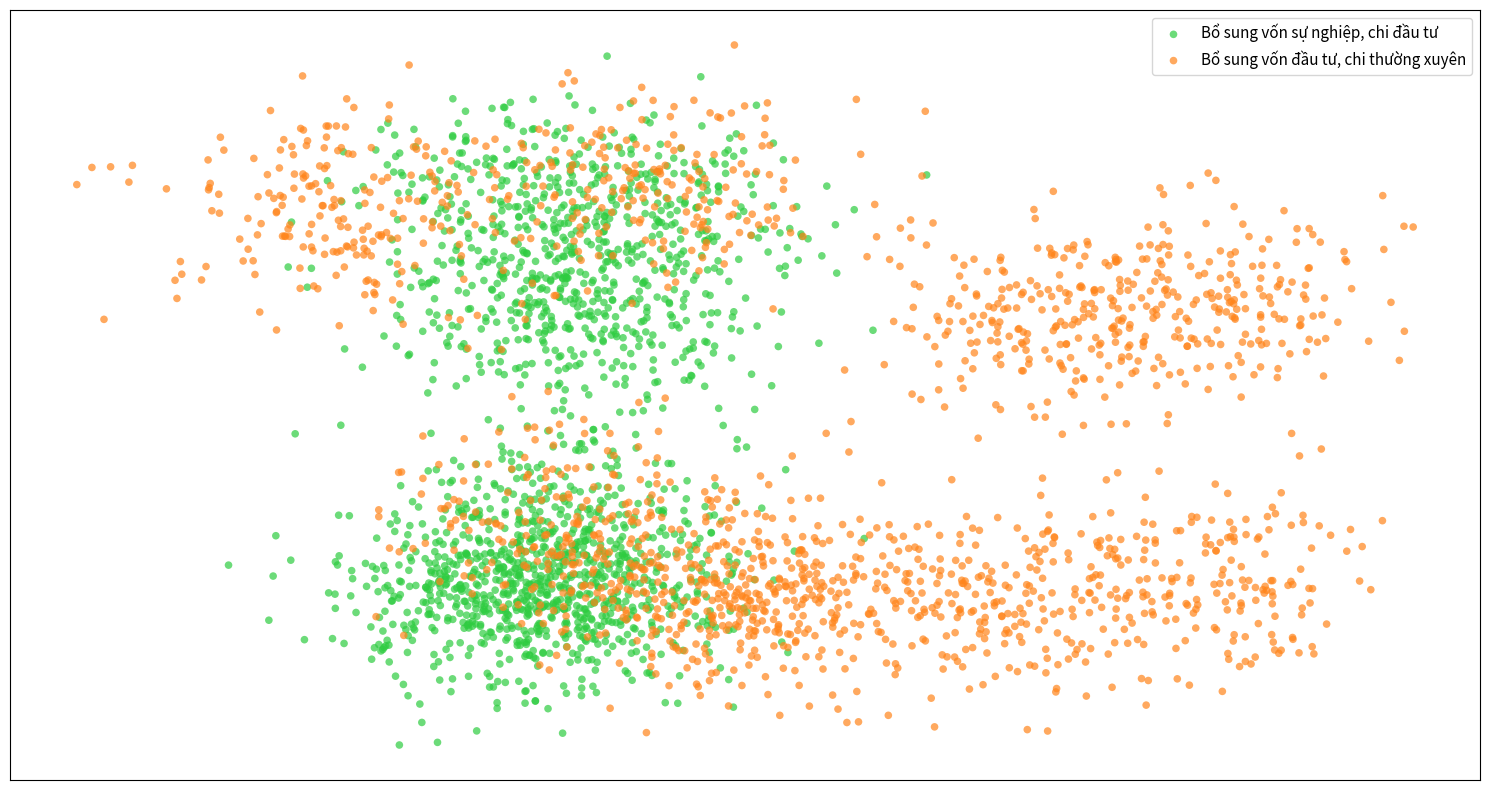

Which series contains the highest Y value?

Bổ sung vốn đầu tư, chi thường xuyên